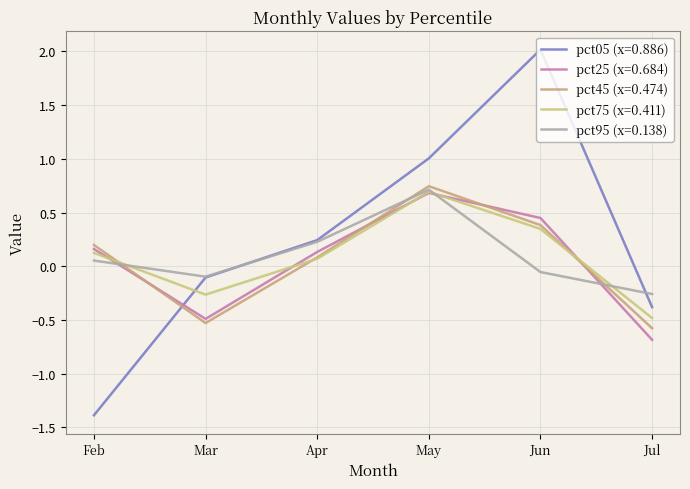

What is the smallest value displayed?

-1.4